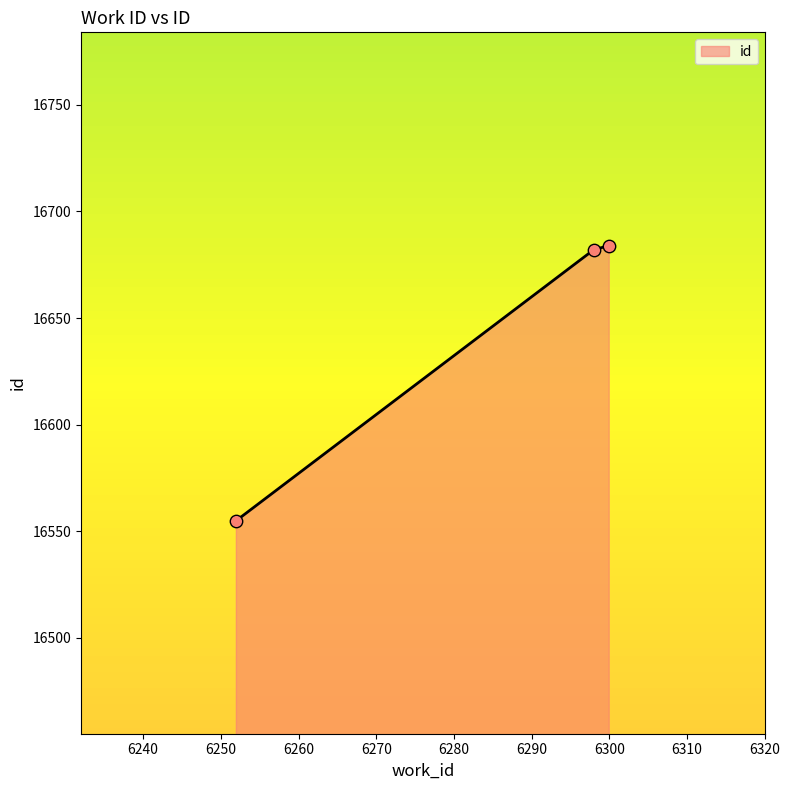

What is the difference between the maximum and minimum values?

129